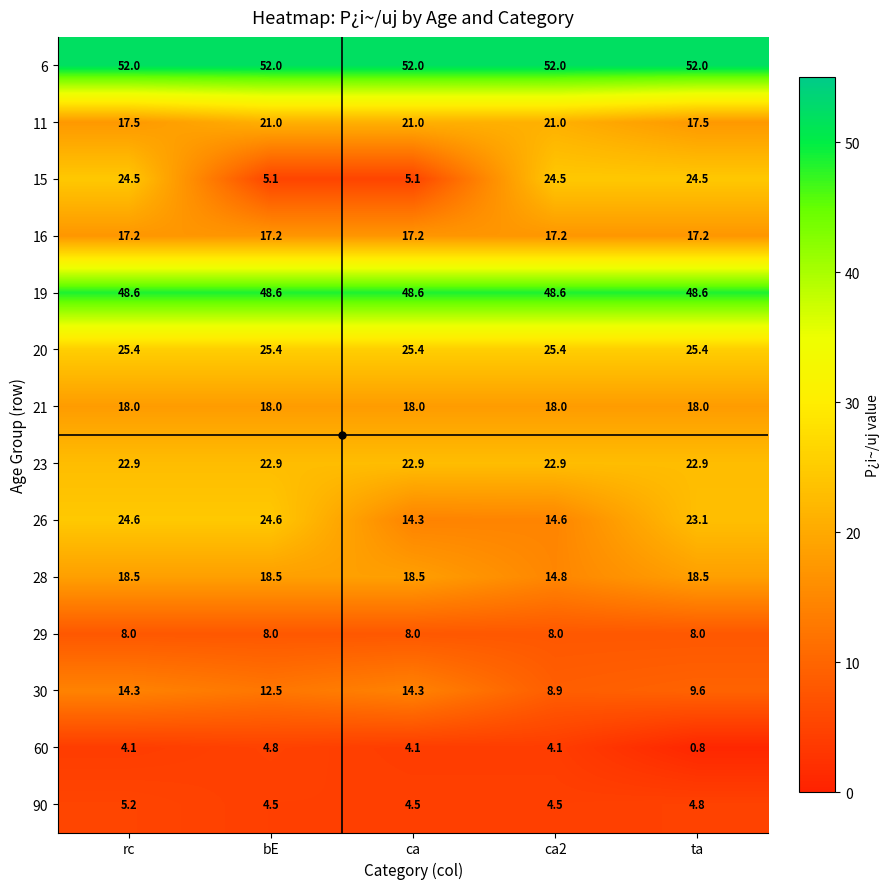

Count the number of data series in this chart.

14